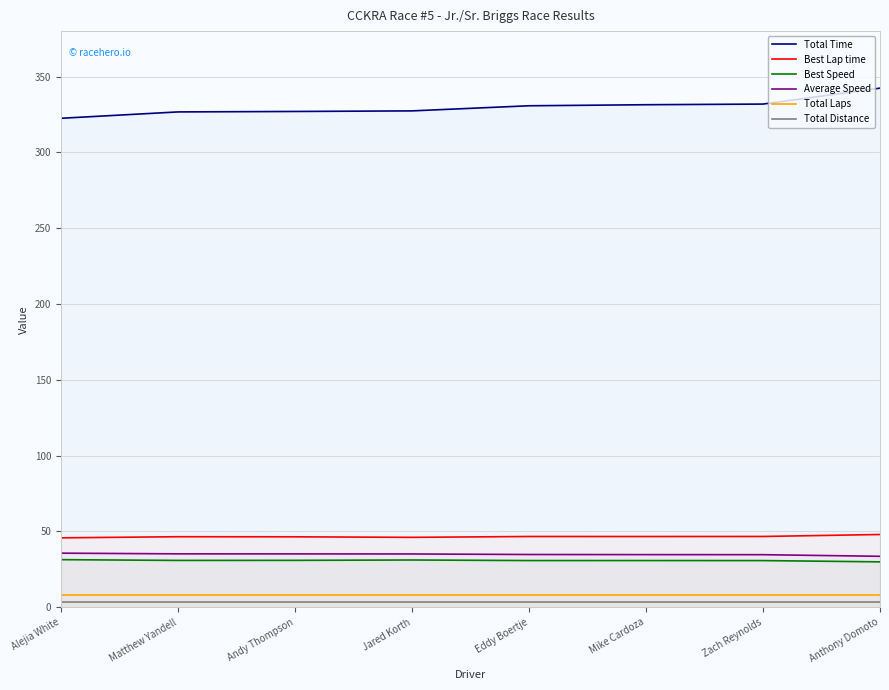

What is the spread (max minus min) of values at Jared Korth?

324.2